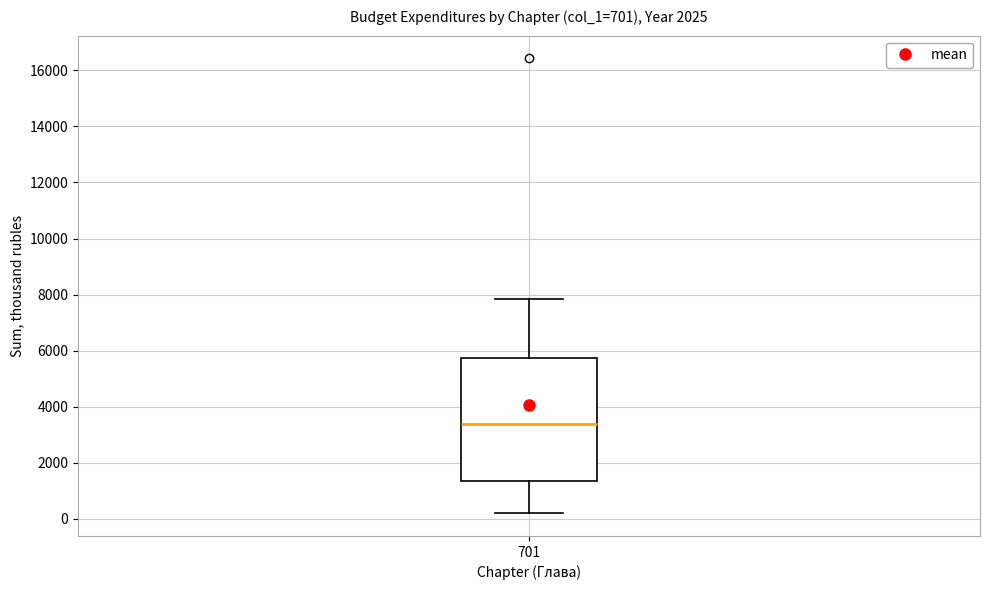

Transcribe this box plot: give where the median line is, the range the box spans, and where the two whiskers end, as read against the y-axis. The values are not printed on the chart, so give them approximately, as read against the axis.

median 3400, box 1400 to 5800, whiskers 200 to 7800